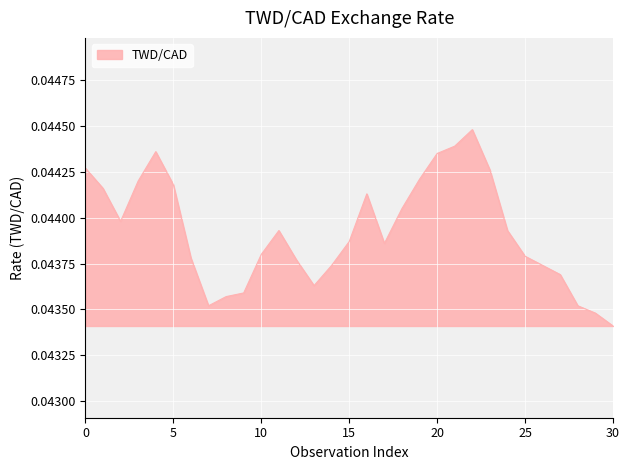

Which category has the lowest value across all series?

30